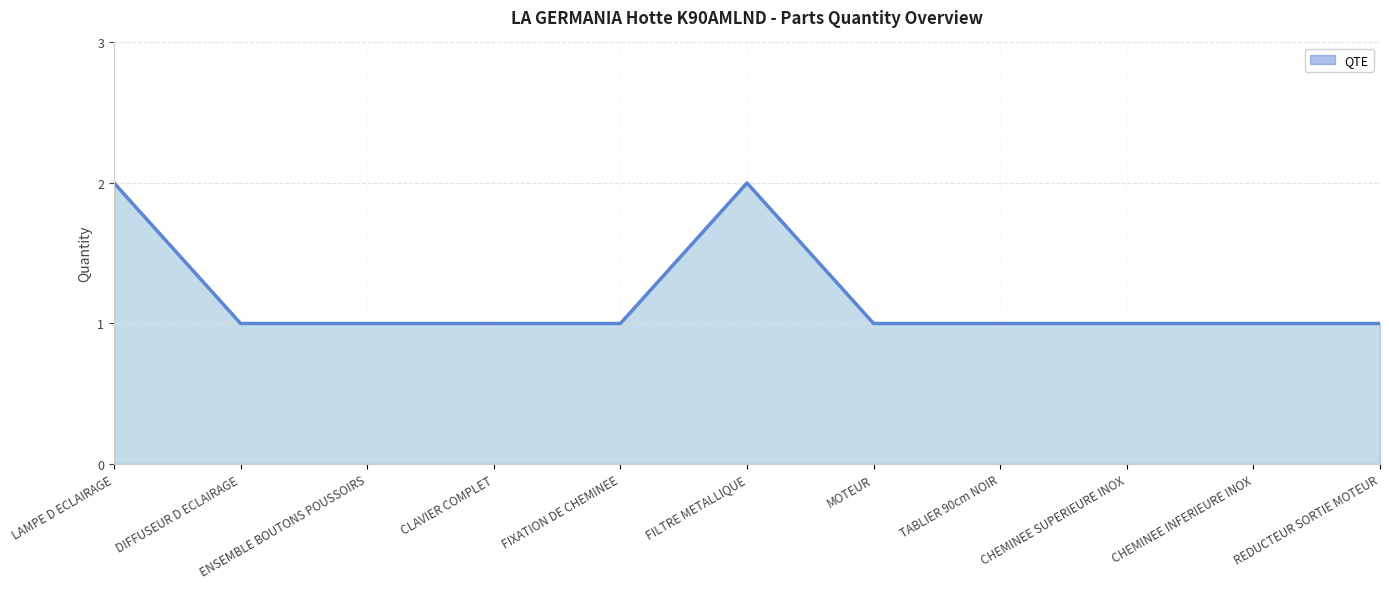

What is the ratio of the value at MOTEUR to the value at DIFFUSEUR D ECLAIRAGE?

1.0